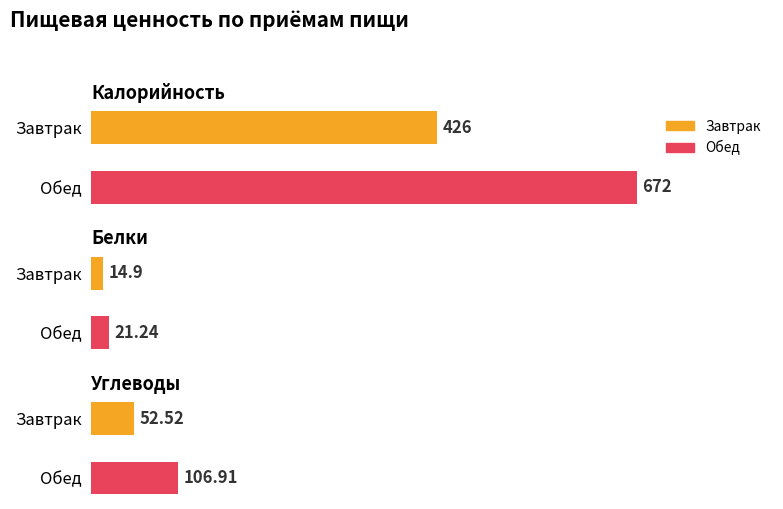

At which label does Белки first exceed 21?

Обед